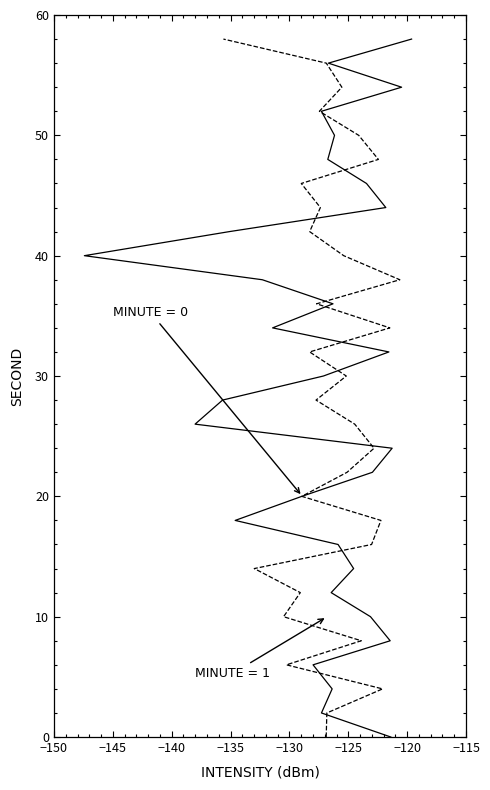

Which series has the largest range (max minus min)?

intensity(dBm) minute=0